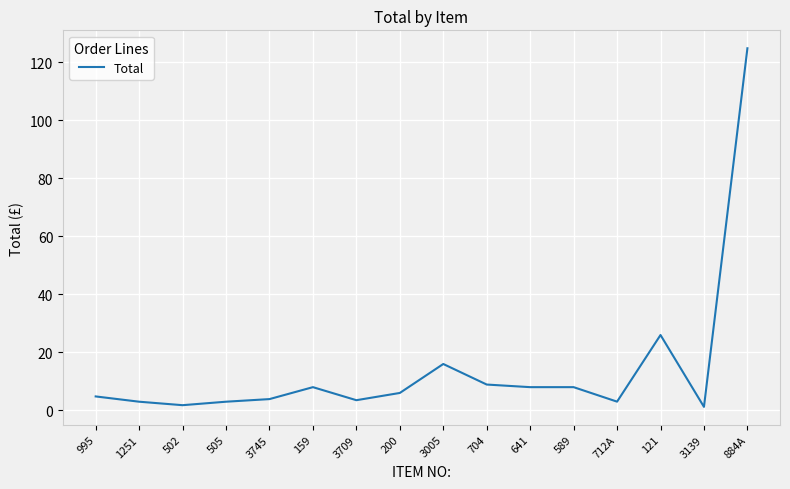

True or false: the data has more than 1 interior local peaks.

True